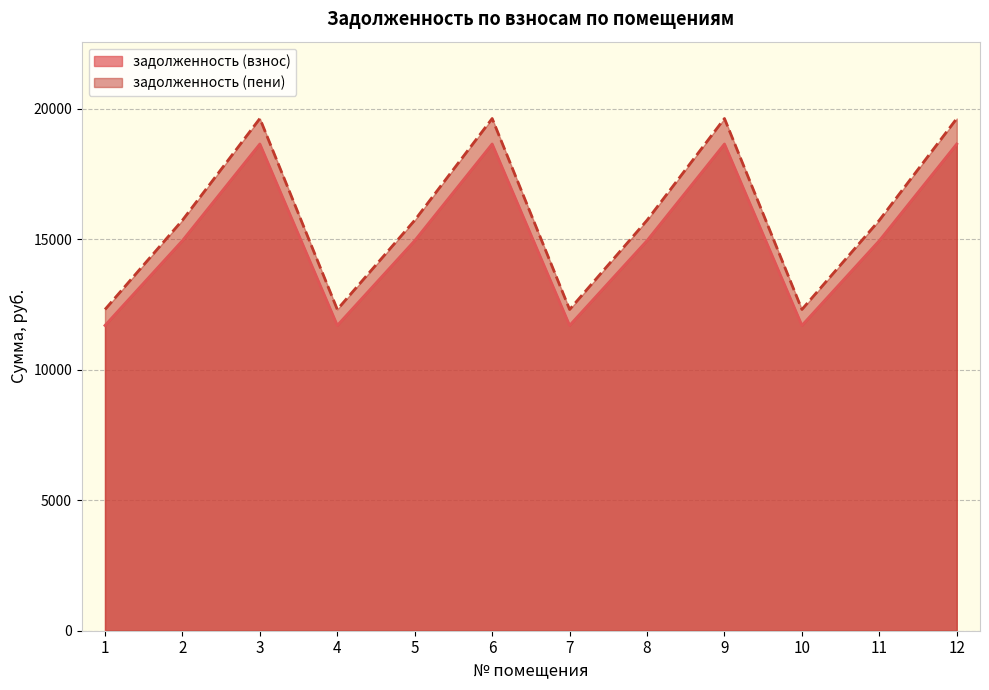

What is the total value across all series at 8?

30667.7